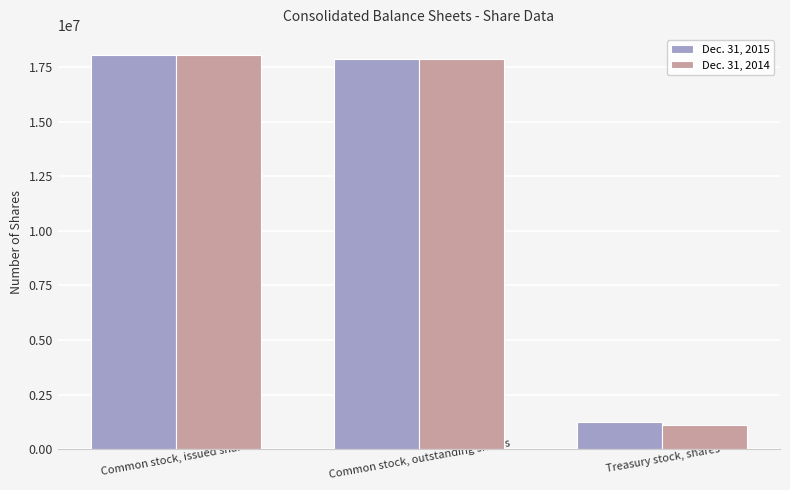

What is the label of the 2nd bar from the left?

Common stock, outstanding shares